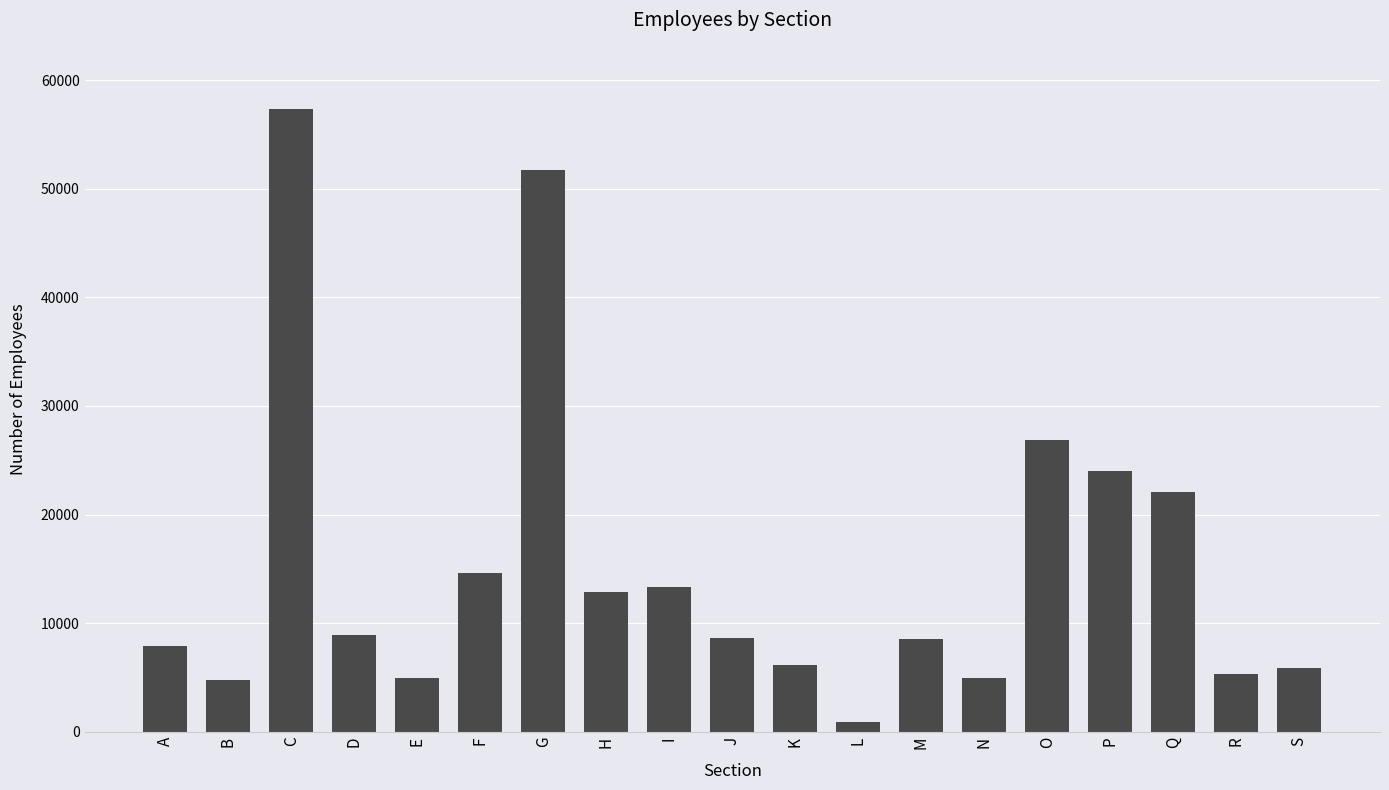

Which category has the lowest value across all series?

L